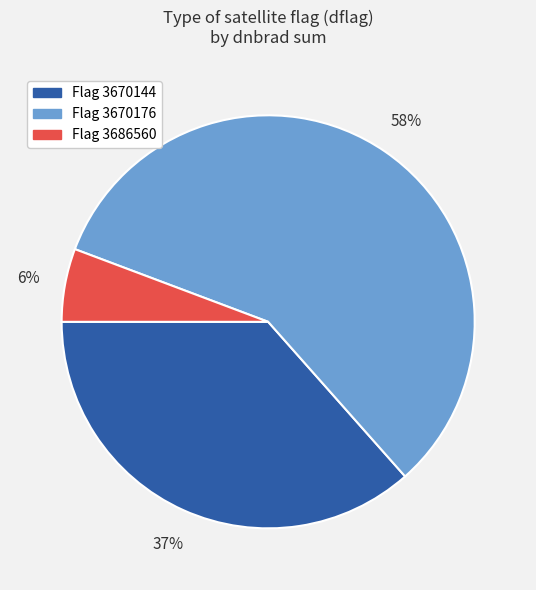

True or false: Flag 3686560 accounts for 6% of the total.

True